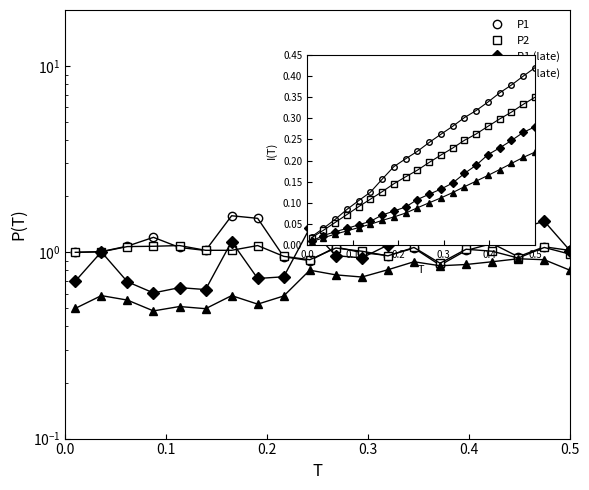

How many interior local peaks does the P1 series have?

6